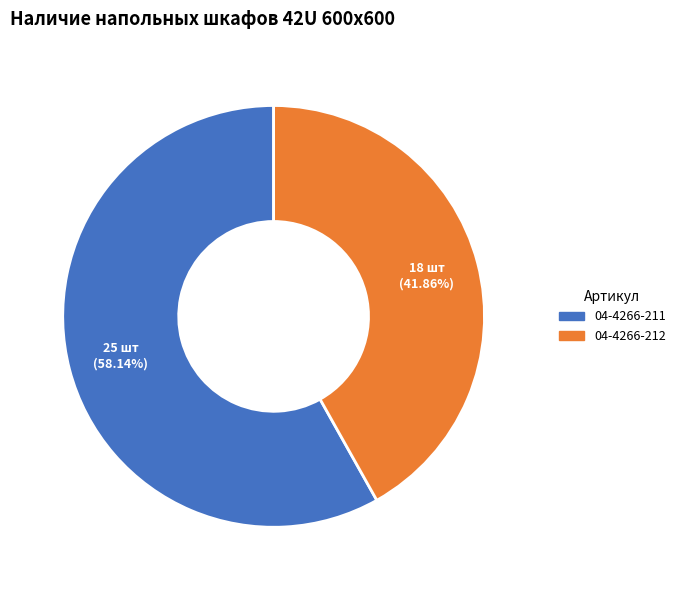

To the nearest percent, what percentage of the pie is 04-4266-212?

42%